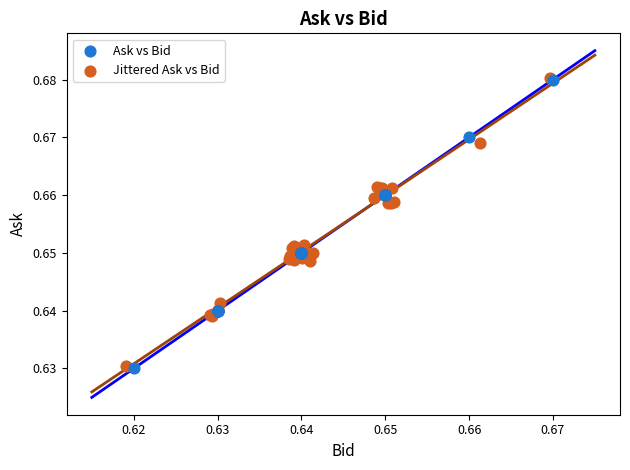

What are all the series names shown in the legend?

Ask vs Bid, Jittered Ask vs Bid